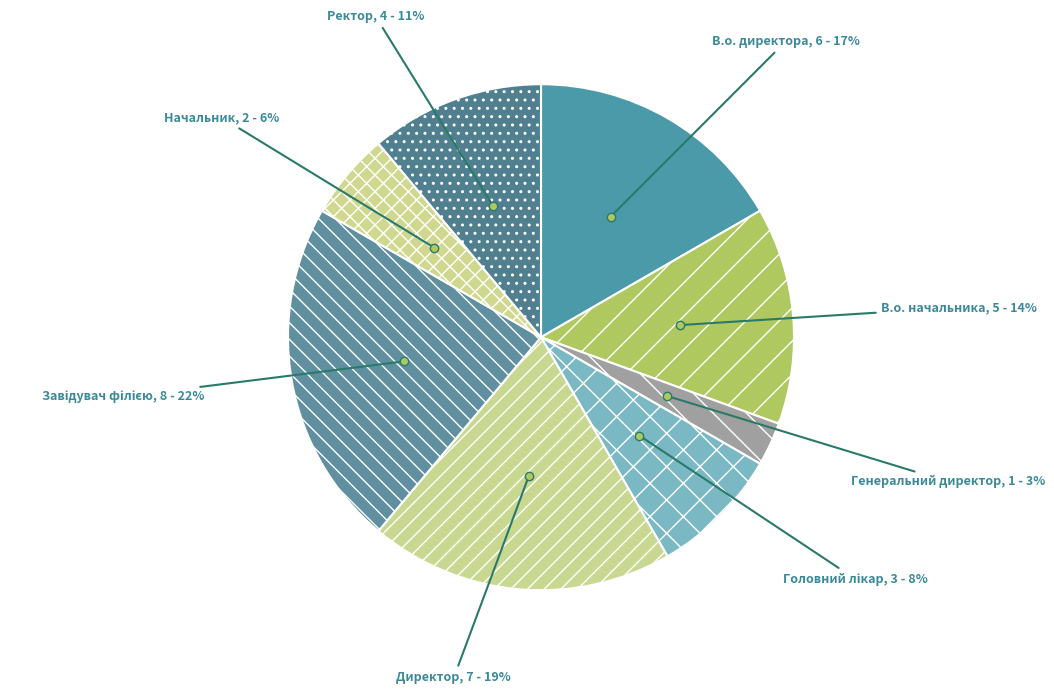

Count the number of slices in the pie.

8